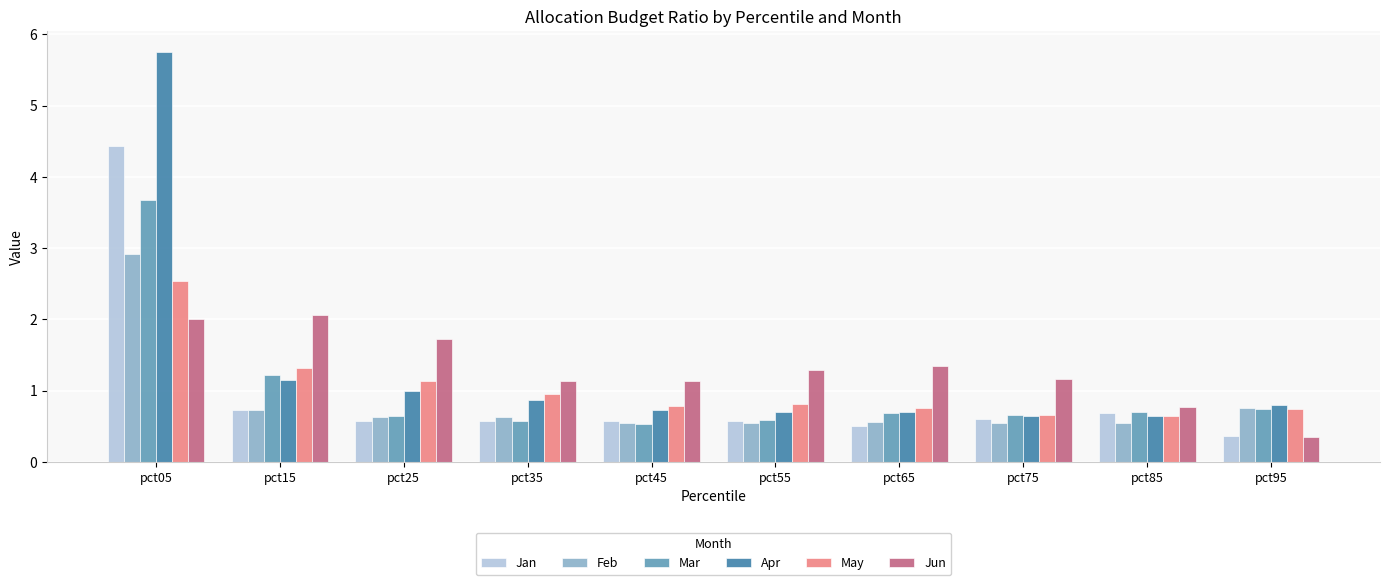

What is the sum of all May values?

10.4